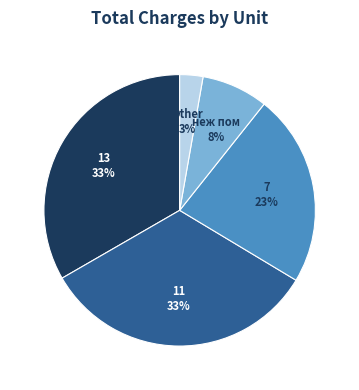

To the nearest percent, what is the average slice percentage?

20%